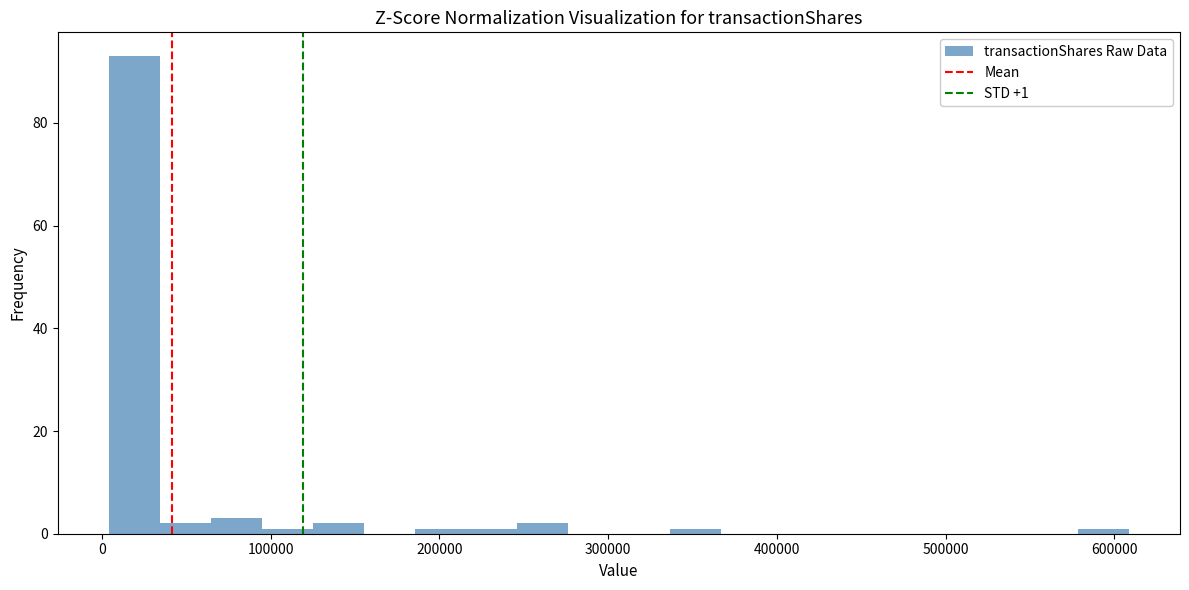

Around what value on the x-axis is the tallest bar? Give the approximate position of its centre, as read against the axis.

20000